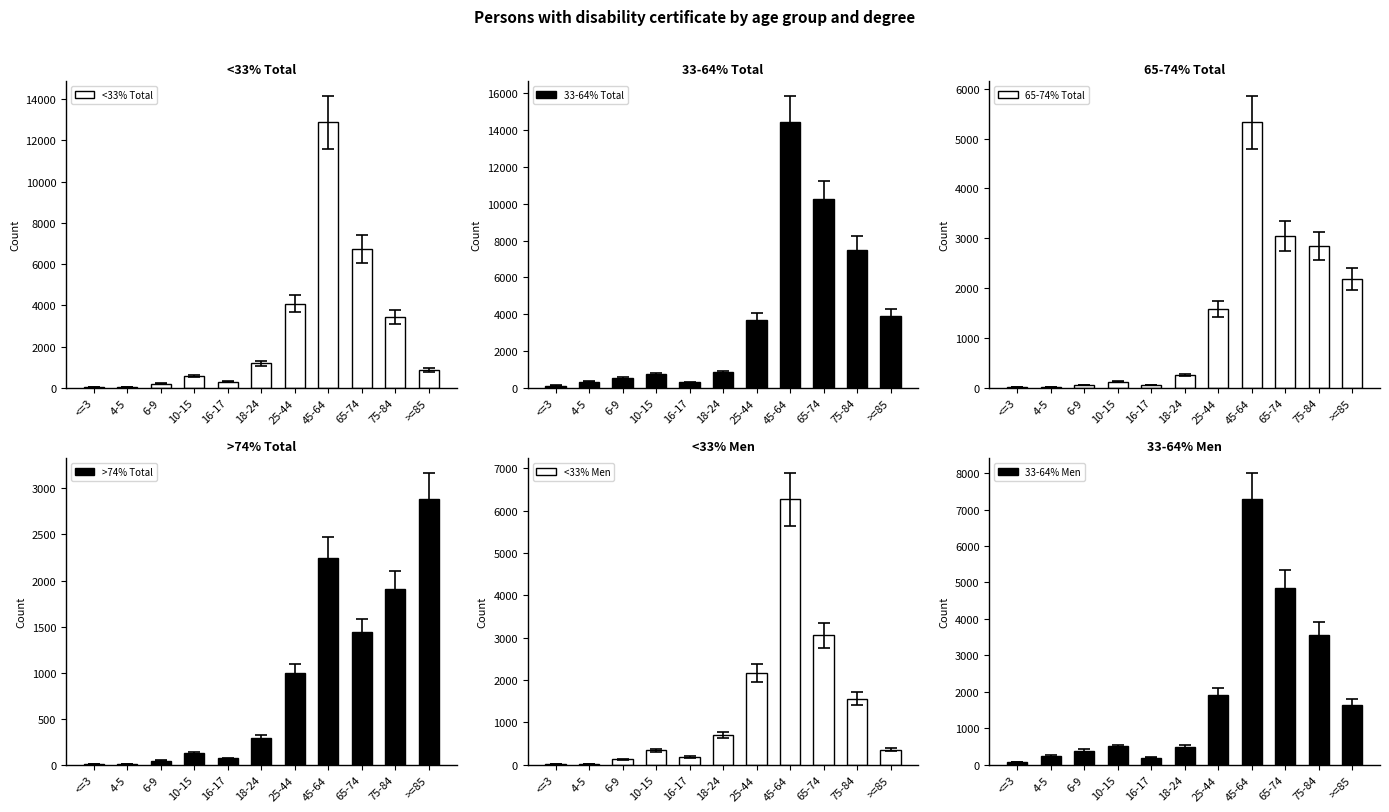

What is the difference between the maximum and minimum values in the >74% Total series?

2873